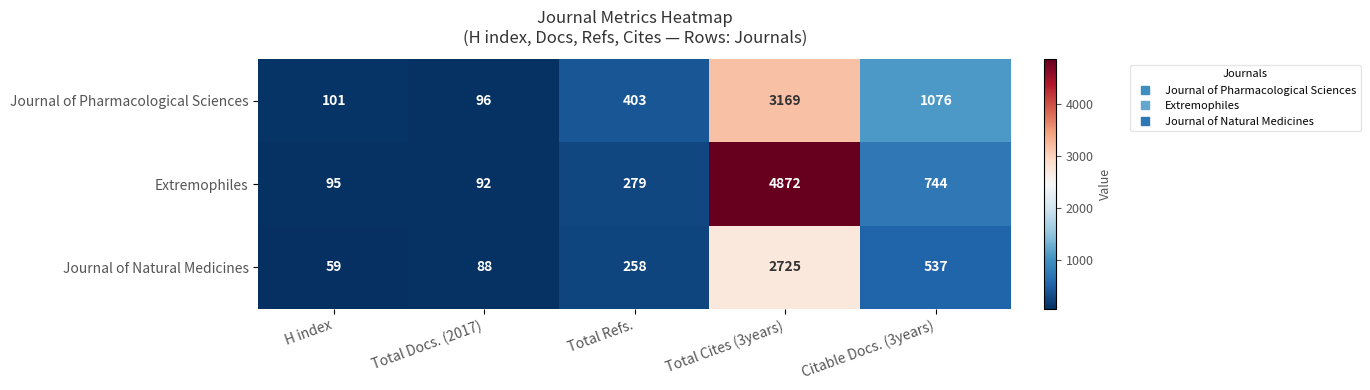

Reading right to left, what are all the values shown in this chart?

Journal of Pharmacological Sciences: 1076	3169	403	96	101
Extremophiles: 744	4872	279	92	95
Journal of Natural Medicines: 537	2725	258	88	59